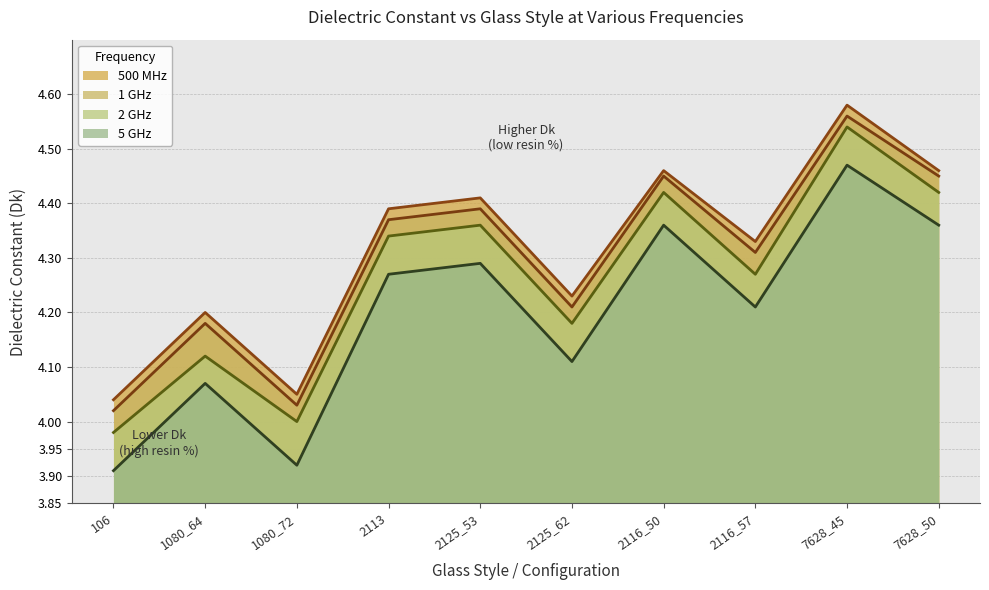

Which series has the widest spread of values?

2 GHz